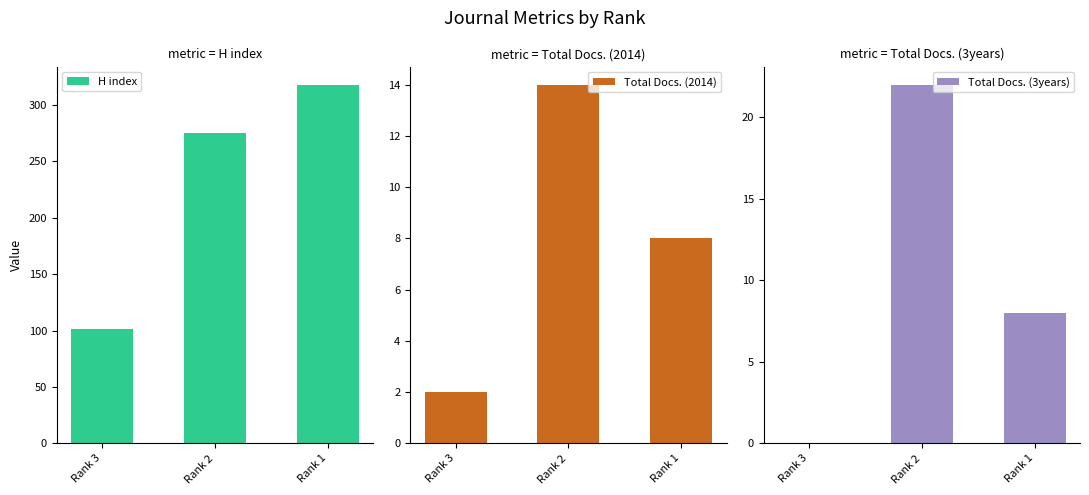

What is the difference between the highest and lowest values at Rank 3?

101